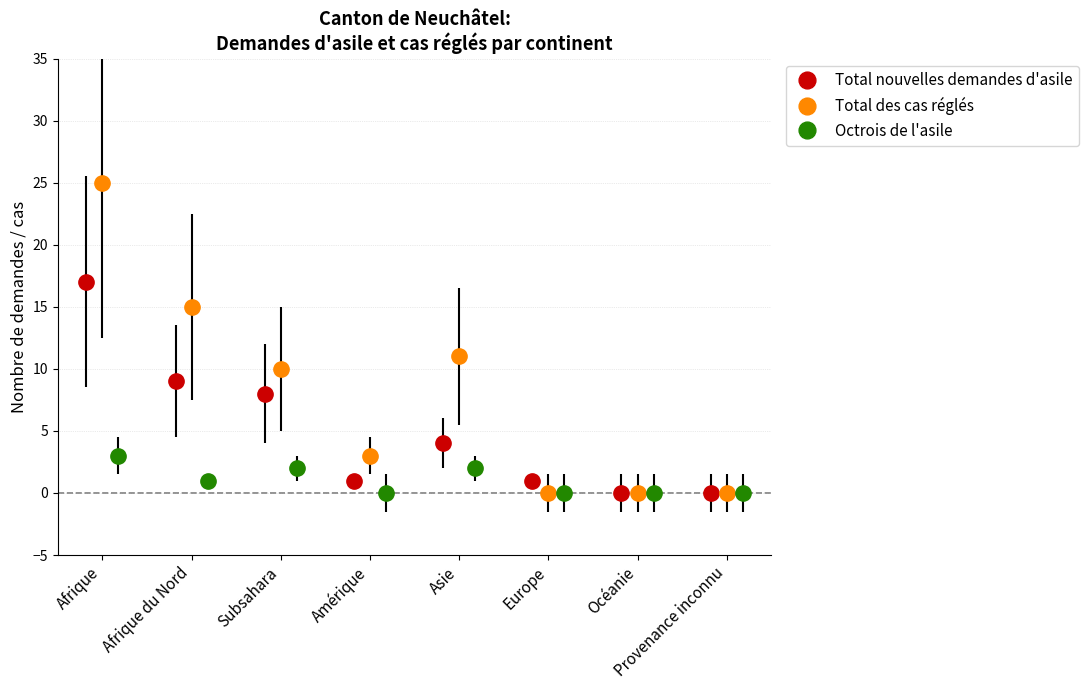

What are all the series names shown in the legend?

Total nouvelles demandes d'asile, Total des cas réglés, Octrois de l'asile